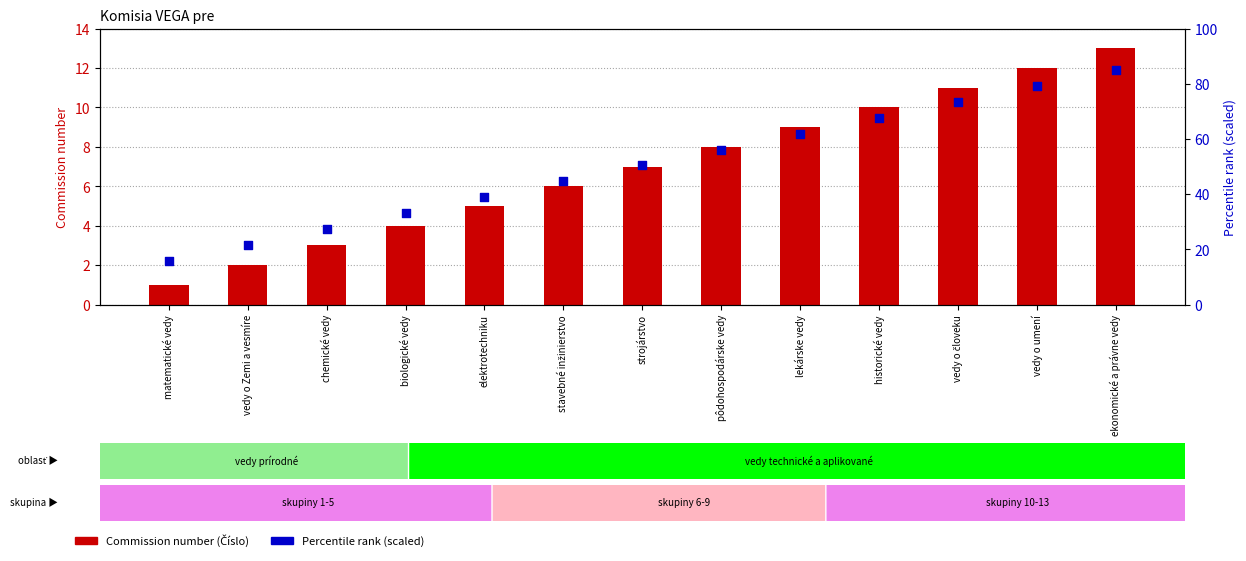

What are all the series names shown in the legend?

Číslo (Commission number), Percentile rank (scaled)